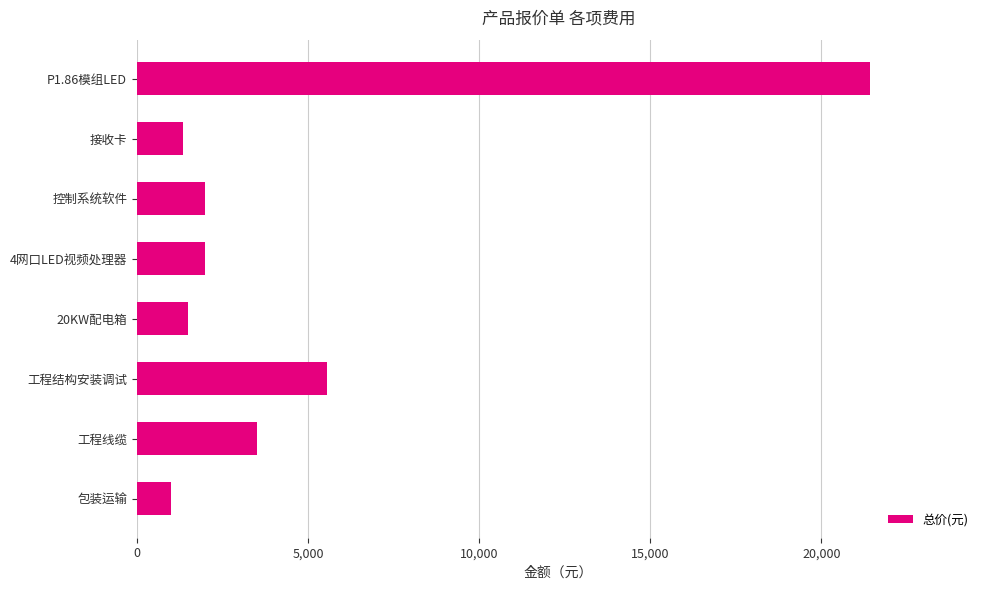

What is the maximum value shown in the chart?

21420